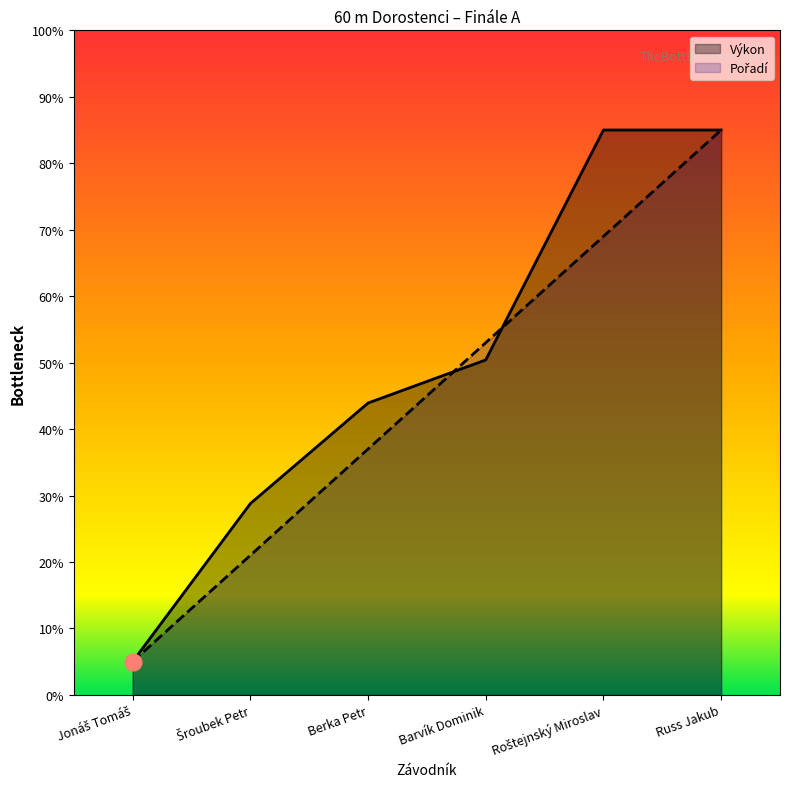

Where is Pořadí nearest to the value 4?

Berka Petr